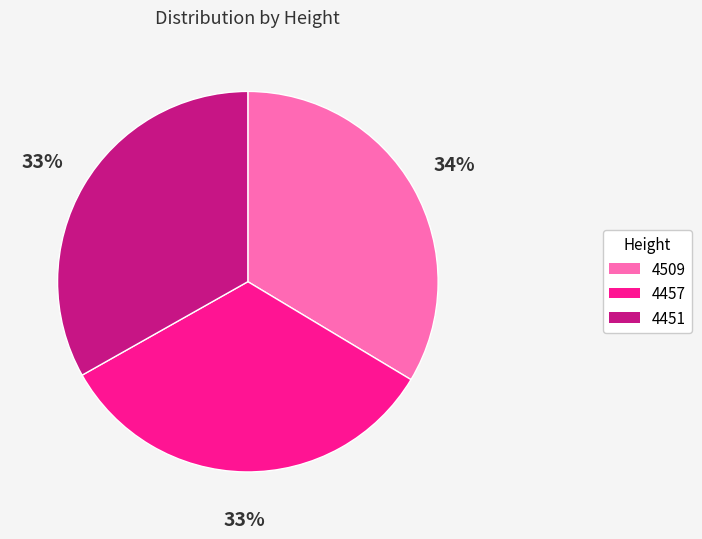

How many segments does this pie chart have?

3